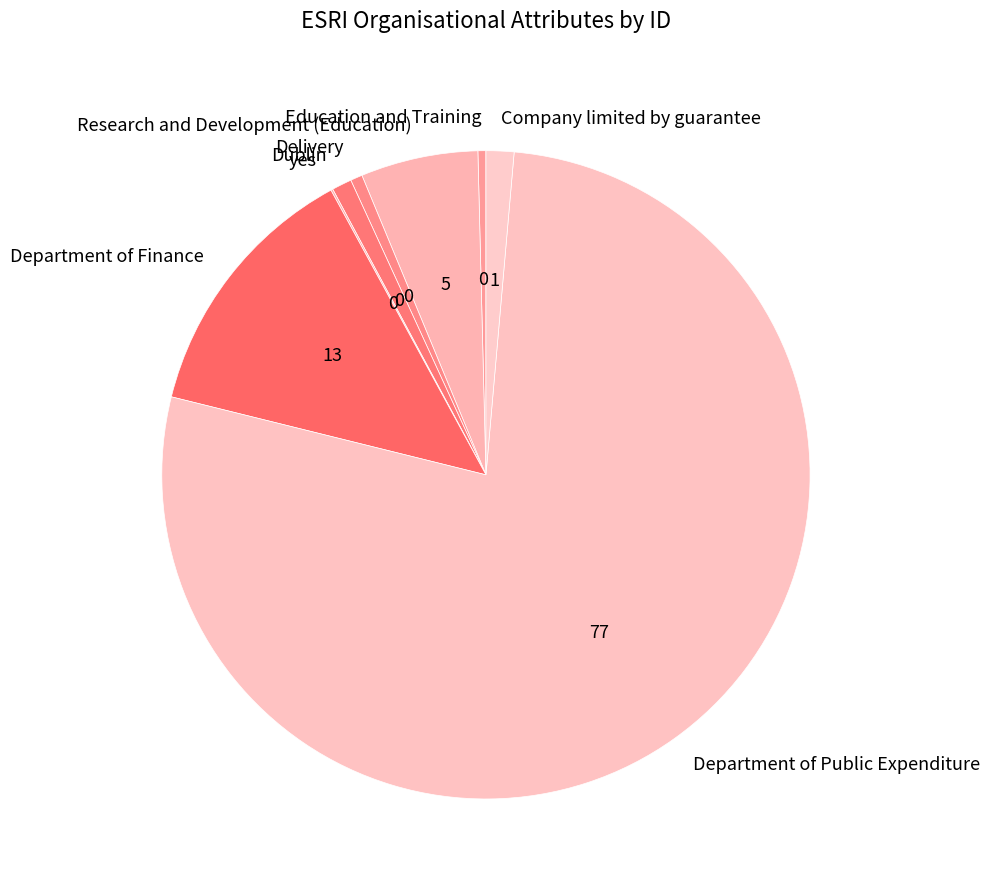

What is the largest slice in the pie chart?

Department of Public Expenditure